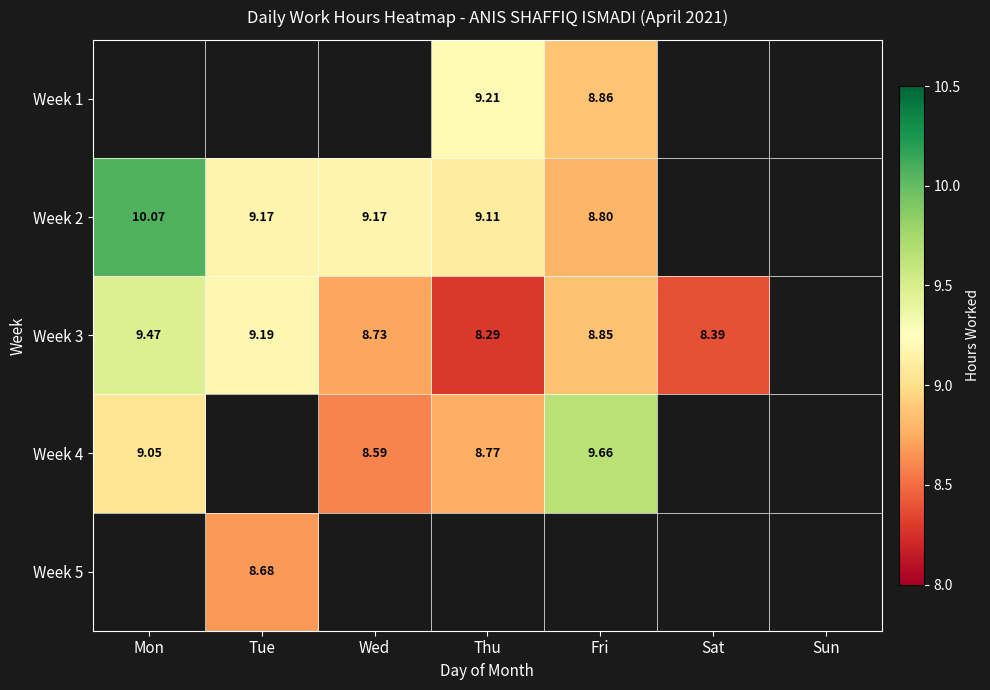

How many values in the Week 2 series are below 9?

1